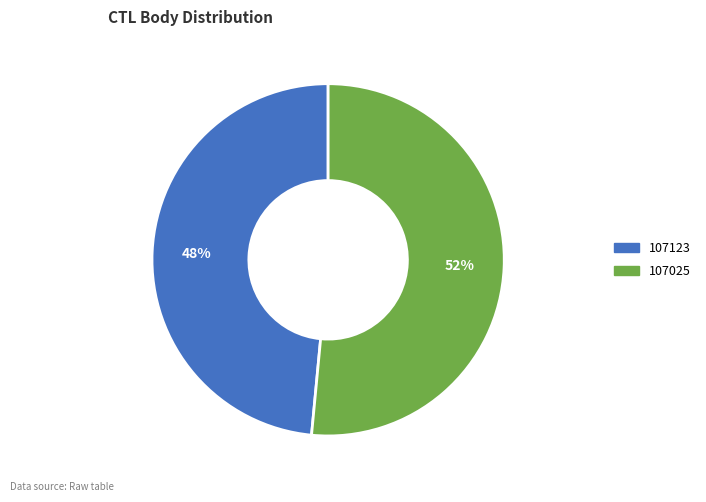

Does 107025 account for over 50% of the chart?

Yes